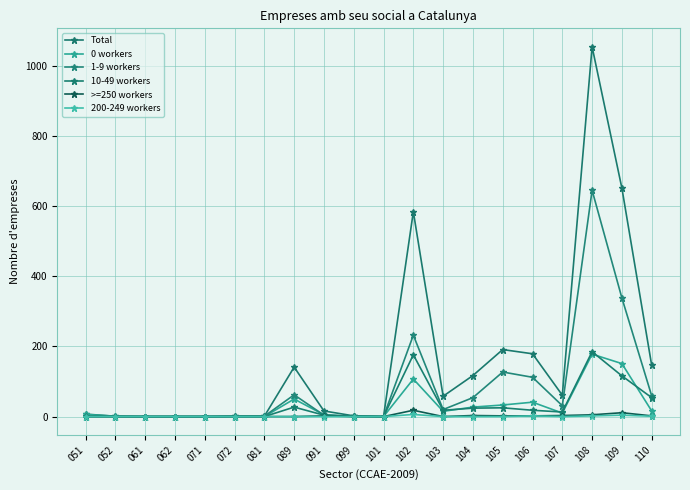

Reading left to right, transcribe all the data shown in this chart.

Total: 7	1	0	0	0	1	1	141	16	2	0	584	58	117	191	179	61	1054	651	146
0 workers: 6	1	0	0	0	0	0	50	5	0	0	107	15	27	33	41	10	178	151	16
1-9 workers: 1	0	0	0	0	1	1	62	4	1	0	232	20	54	127	112	31	645	338	59
10-49 workers: 0	0	0	0	0	0	0	27	4	1	0	176	18	24	25	18	13	185	116	54
>=250 workers: 0	0	0	0	0	0	0	0	2	0	0	18	0	3	2	2	3	5	11	2
200-249 workers: 0	0	0	0	0	0	0	0	0	0	0	6	0	0	0	2	0	2	4	1